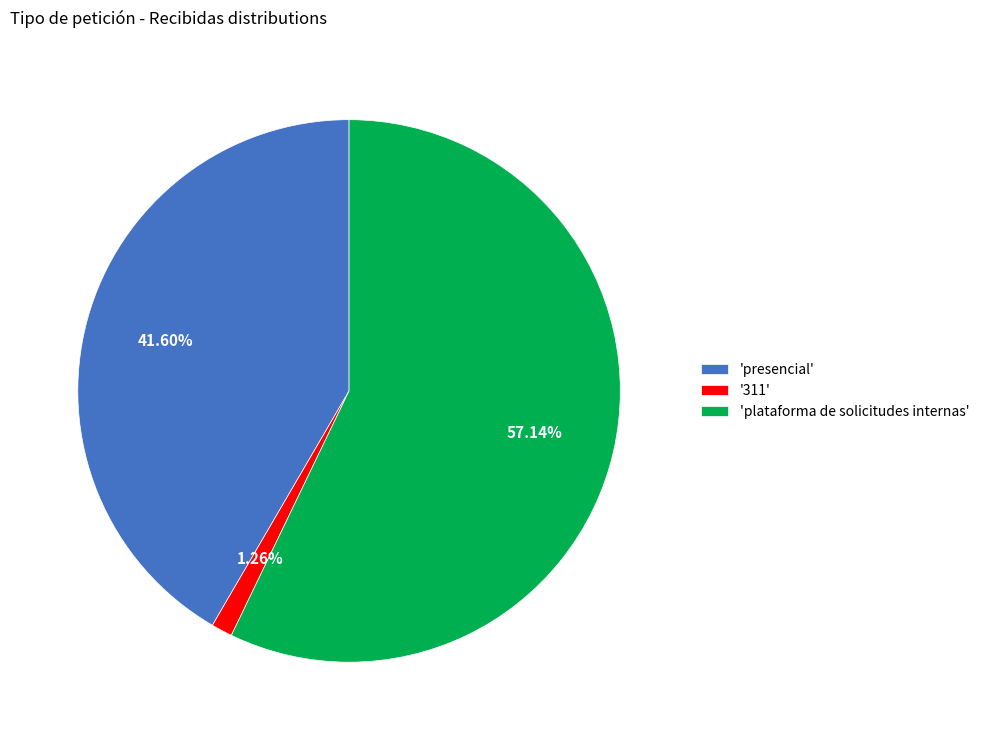

Which slice is the smallest?

'311'